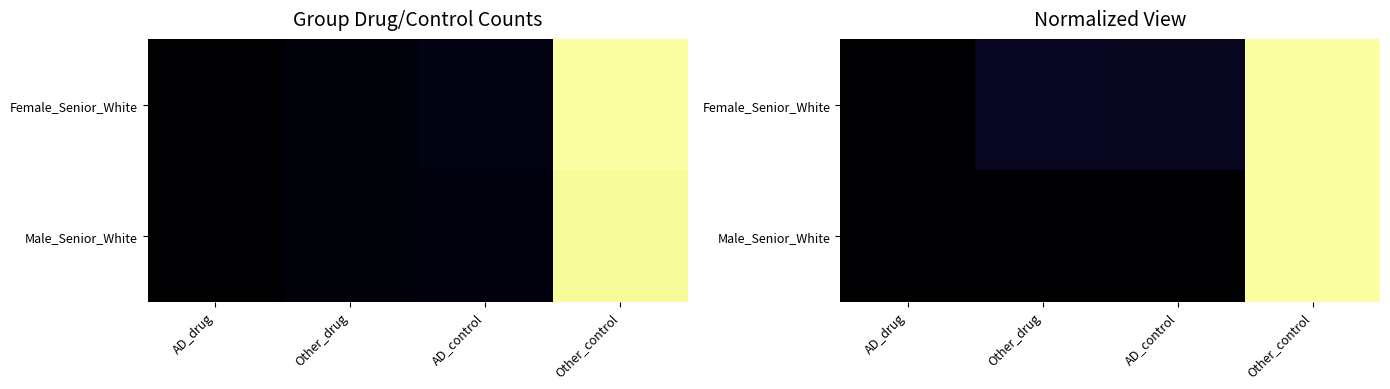

Is it true that Female_Senior_White equals 0.0 at AD_drug?

True